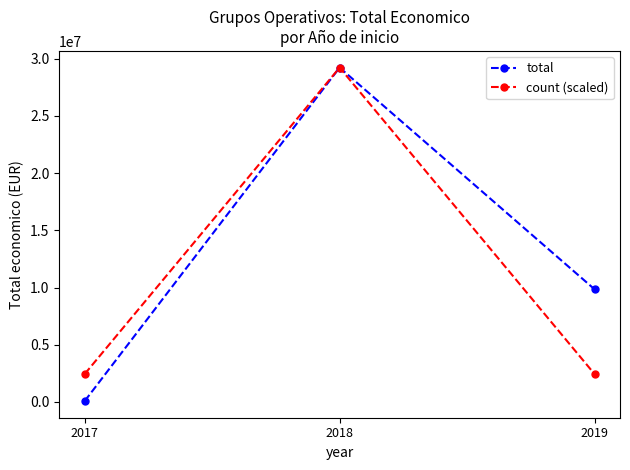

Which category has the highest value in the total series?

2018